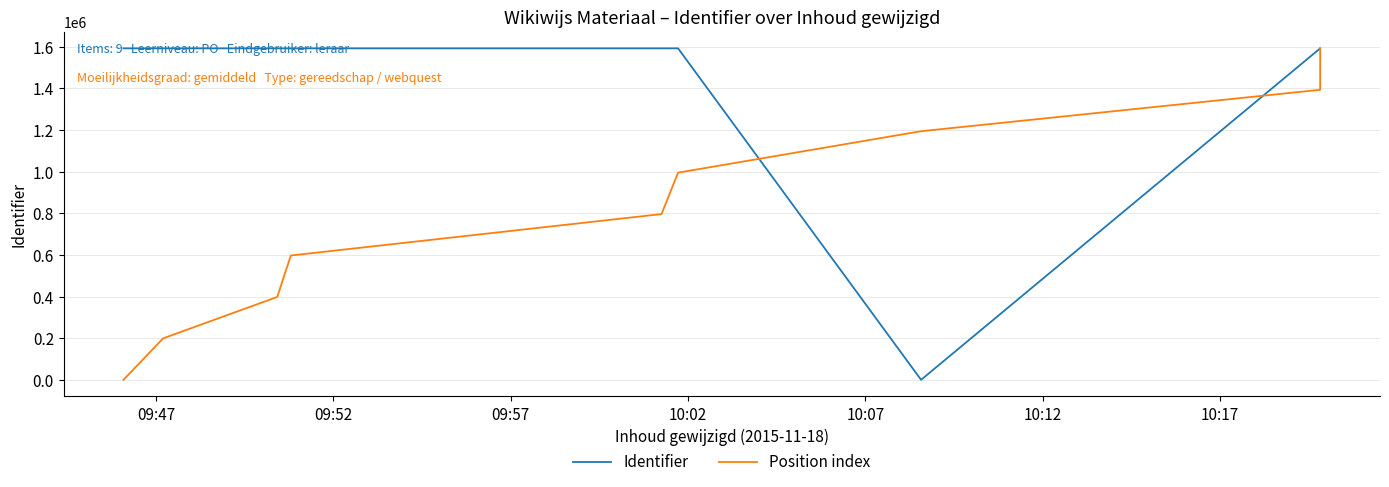

How many data points does each series have?

9